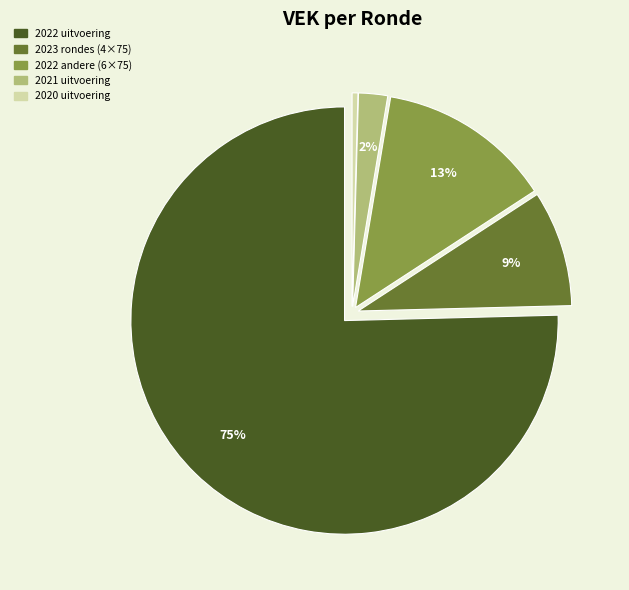

To the nearest percent, what is the average slice percentage?

20%